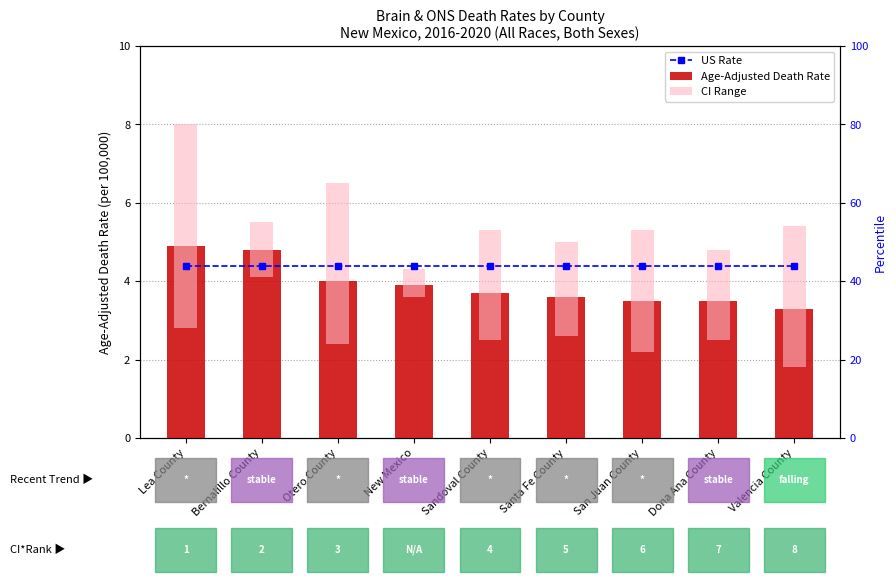

True or false: Age-Adjusted Death Rate has a value of 4.9 at Lea County.

True